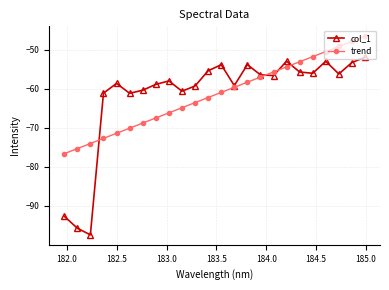

What is the difference between the maximum and minimum values in the trend series?

30.1